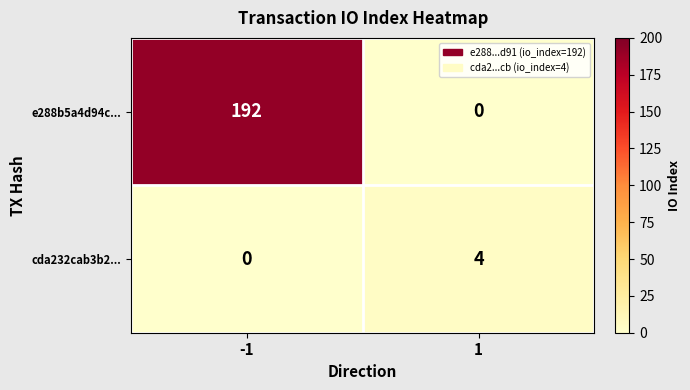

How many data points does each series have?

2